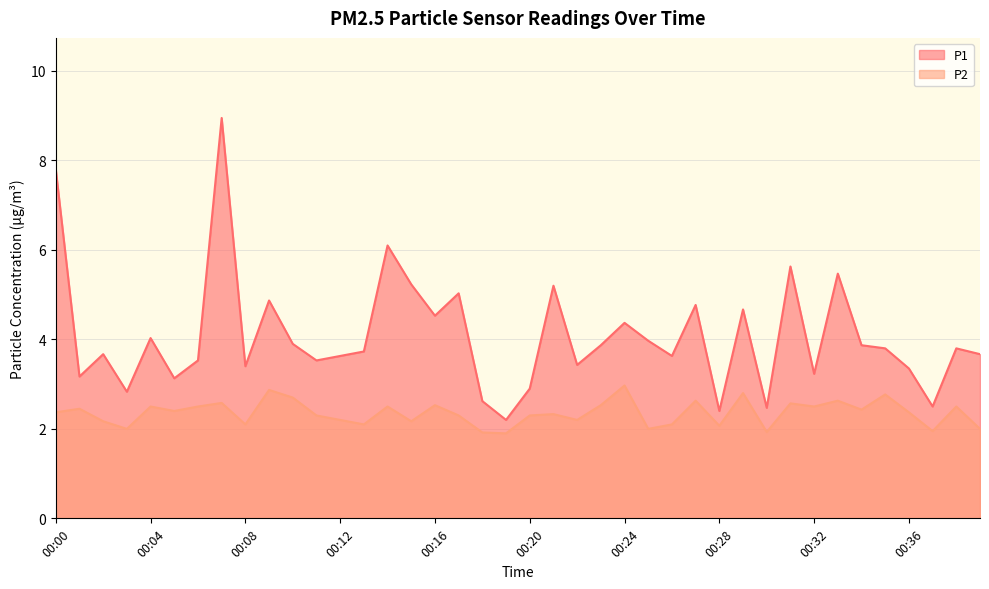

True or false: P2 has a value of 1.2 at 00:00.

False